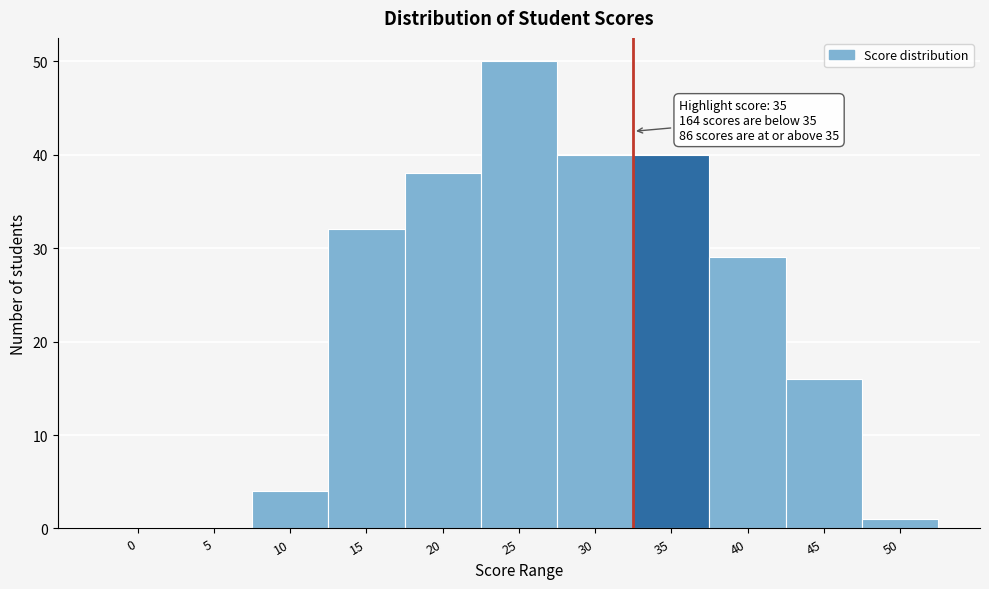

Reading right to left, extract all data points from this chart.

50=1	45=16	40=29	35=40	30=40	25=50	20=38	15=32	10=4	5=0	0=0